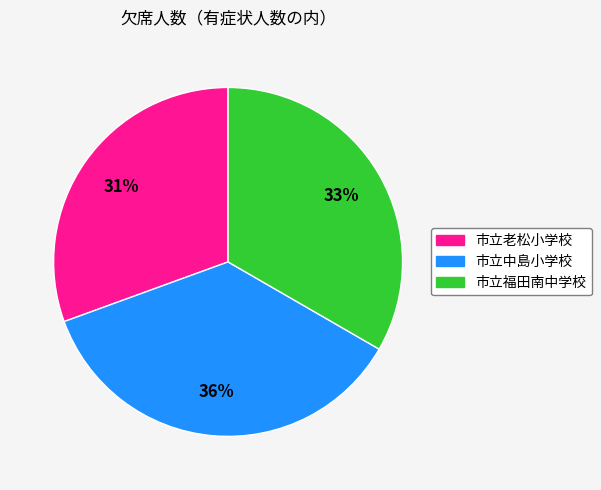

Approximately how many times larger is the value at 市立福田南中学校 compared to 市立老松小学校?

1.1